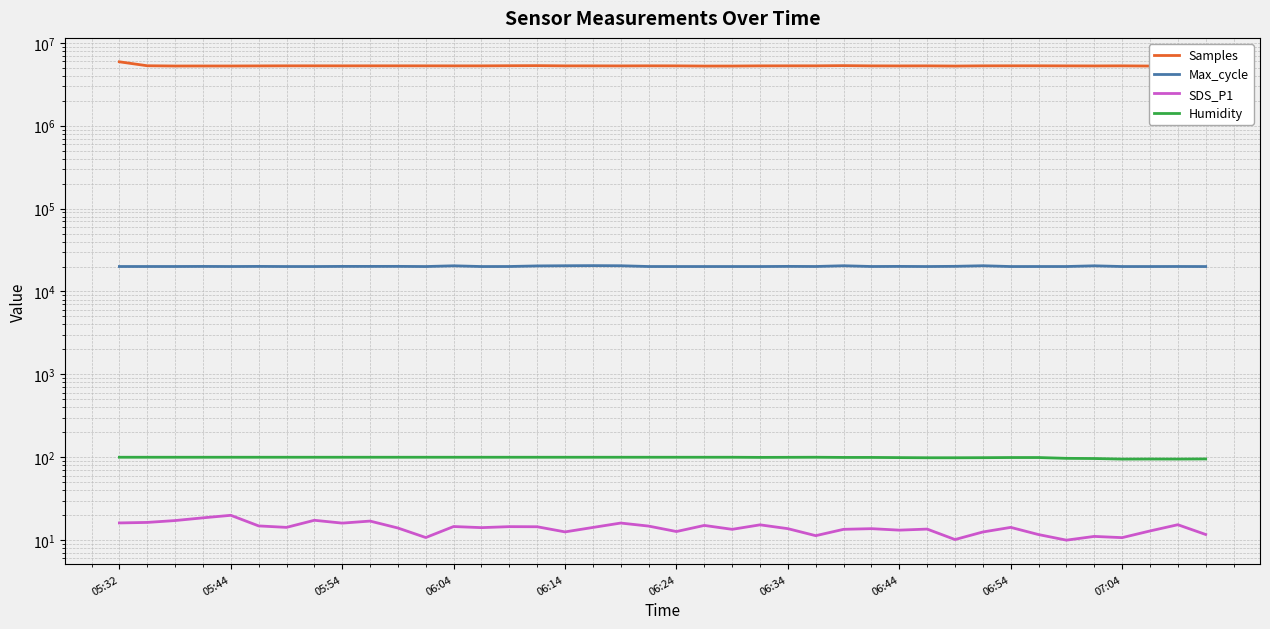

The value of Max_cycle at 22 is 20002.0. True or false?

True